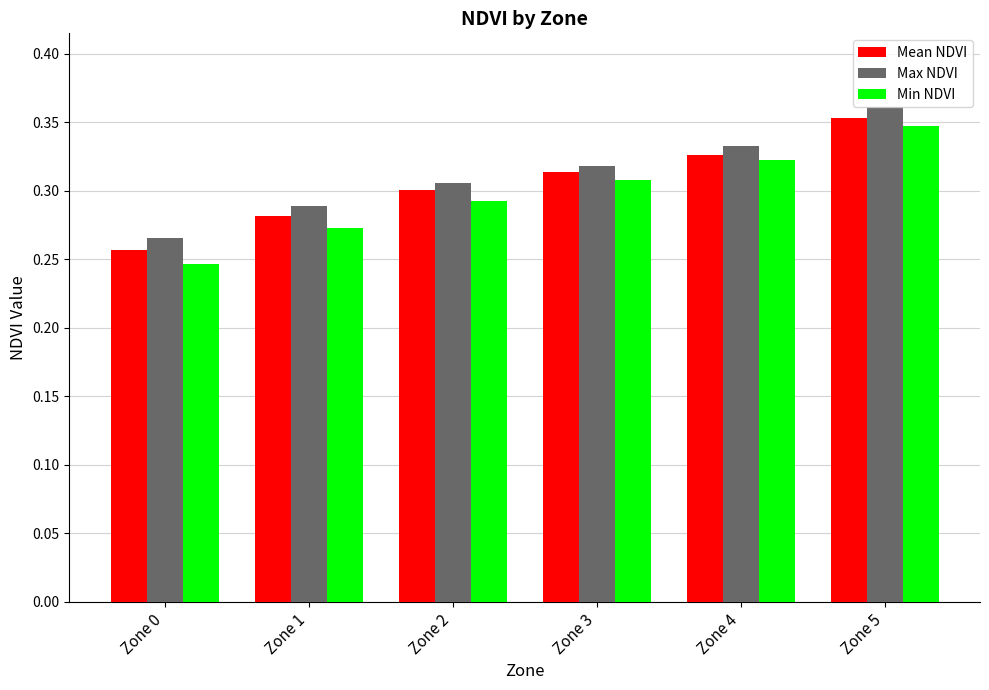

Which label corresponds to the largest value in the chart?

Zone 5